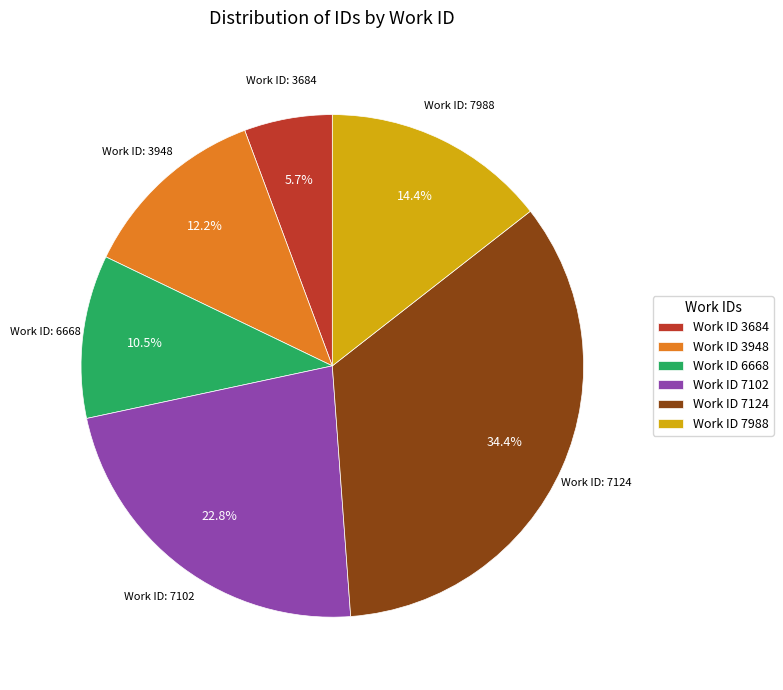

What is the largest slice in the pie chart?

Work ID 7124